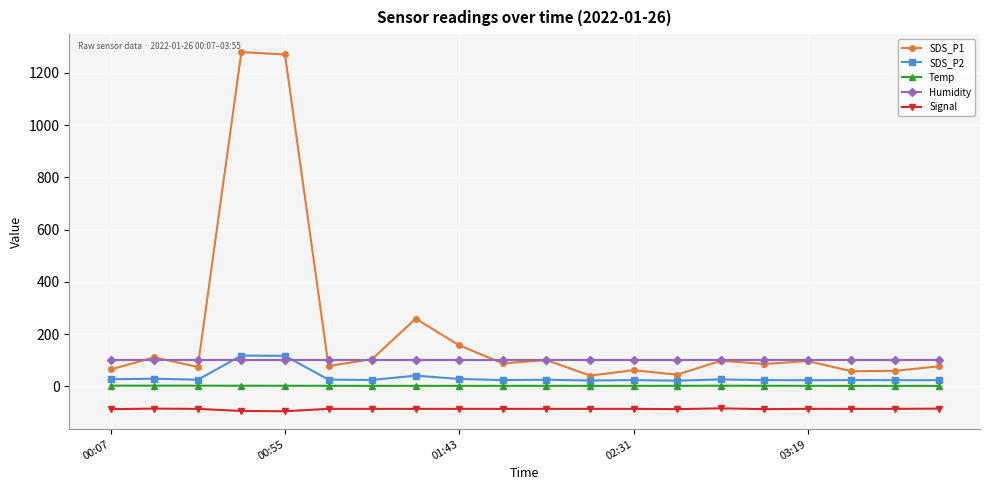

True or false: Signal and SDS_P2 cross at least once.

False